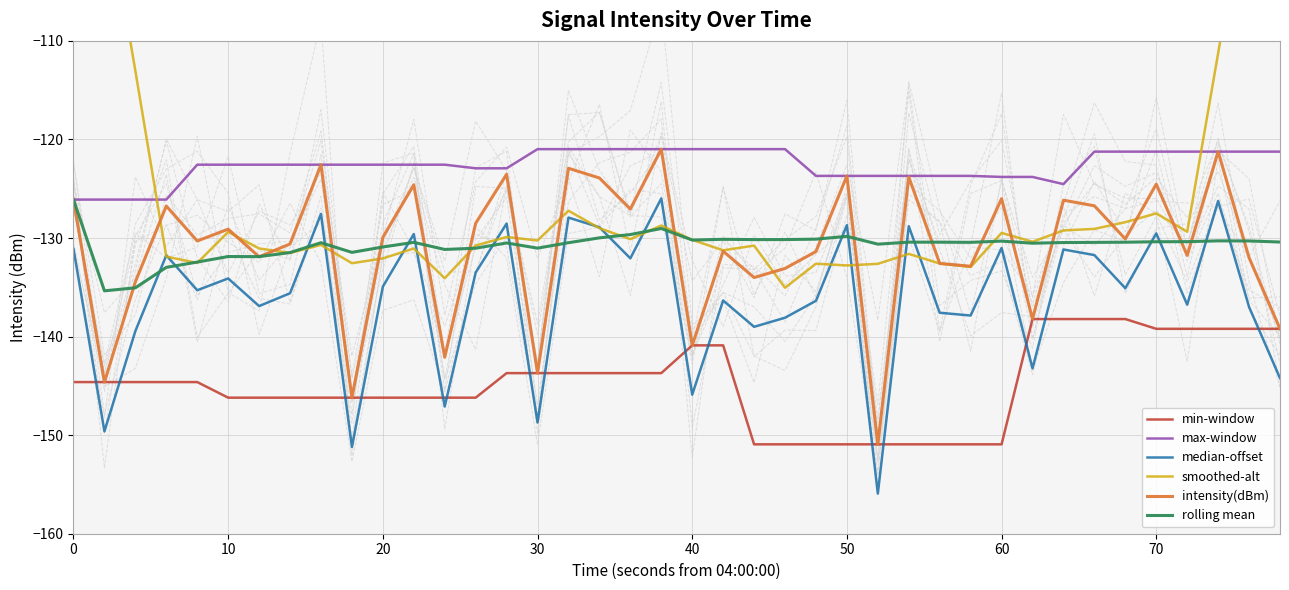

Where does the max-window series first go above -122?

30